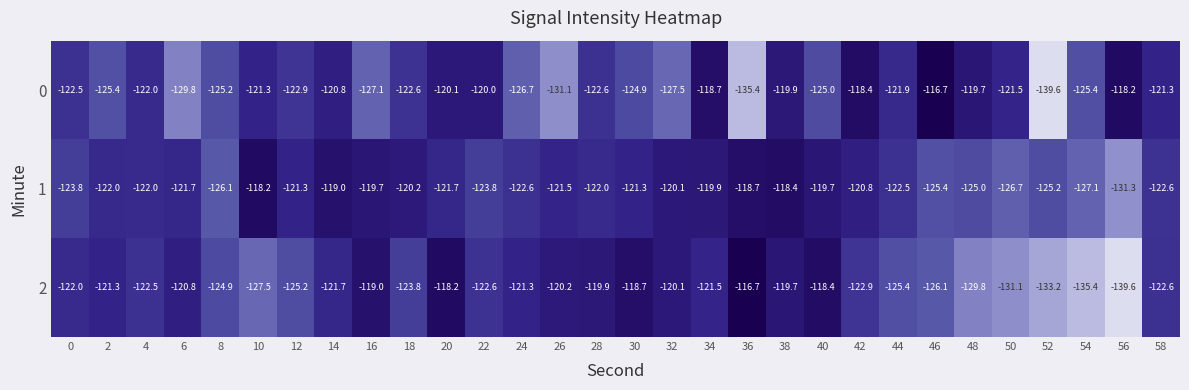

What is the difference between the maximum and minimum values in the 0 series?

22.9